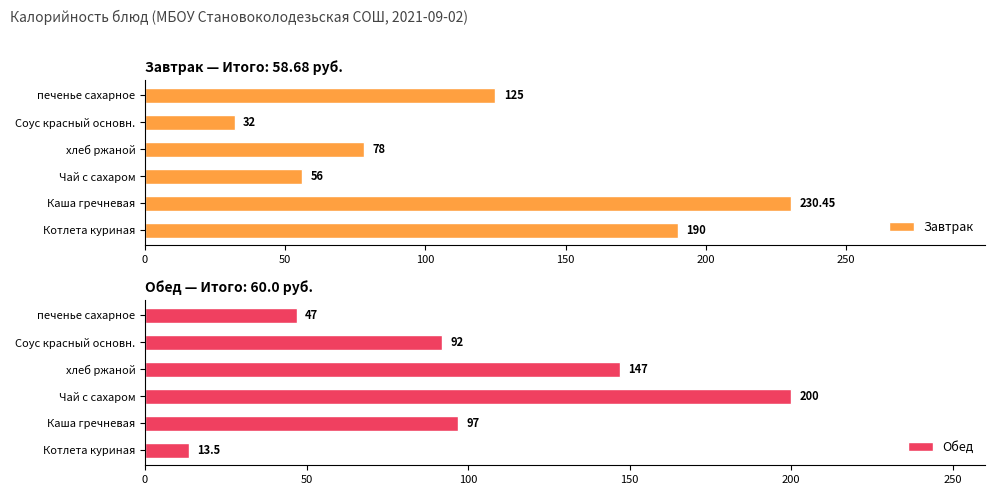

Which series has the largest range (max minus min)?

Завтрак